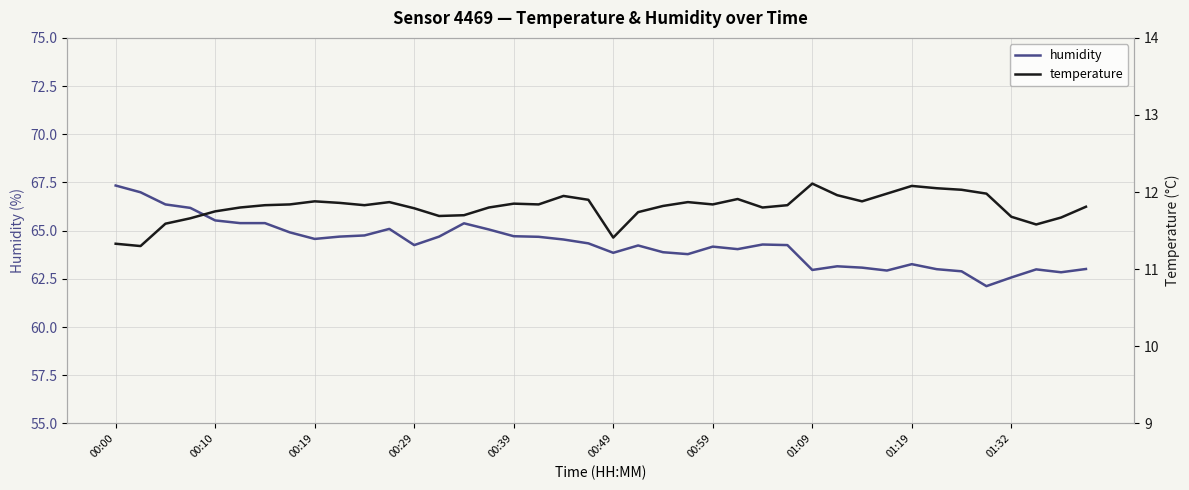

What is the approximate value of temperature at 15?

11.8